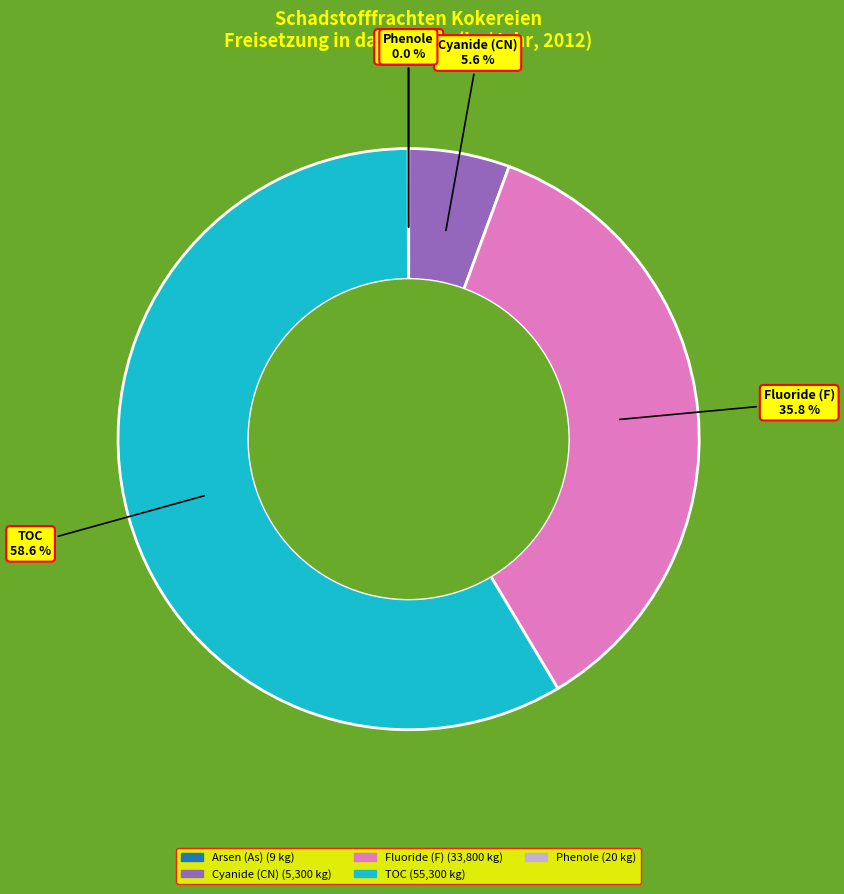

To the nearest percent, what is the difference between the largest and smallest slice percentages?

59%